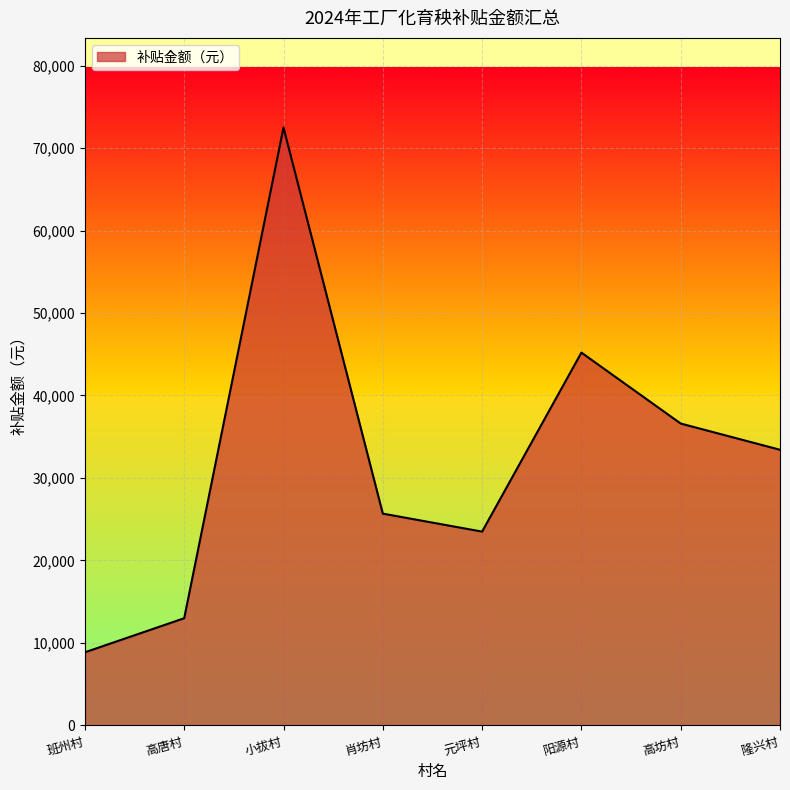

Which category has the lowest value across all series?

班州村